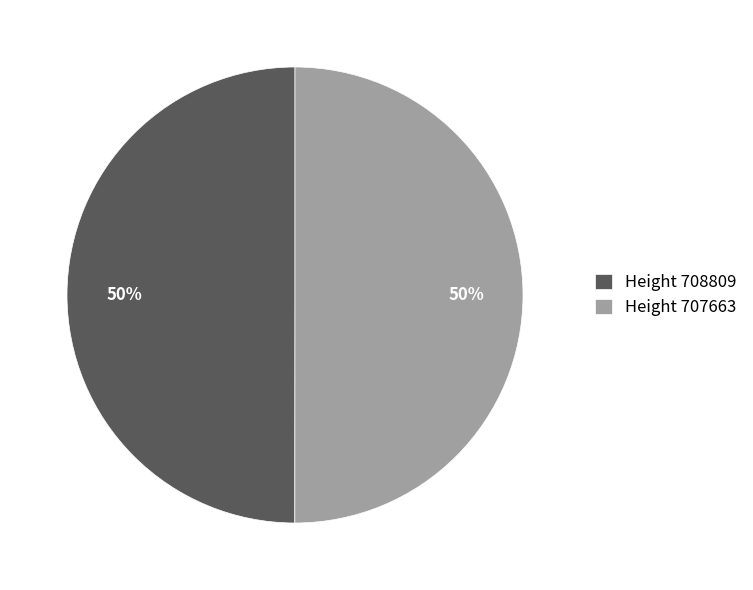

To the nearest percent, what is the average slice percentage?

50%